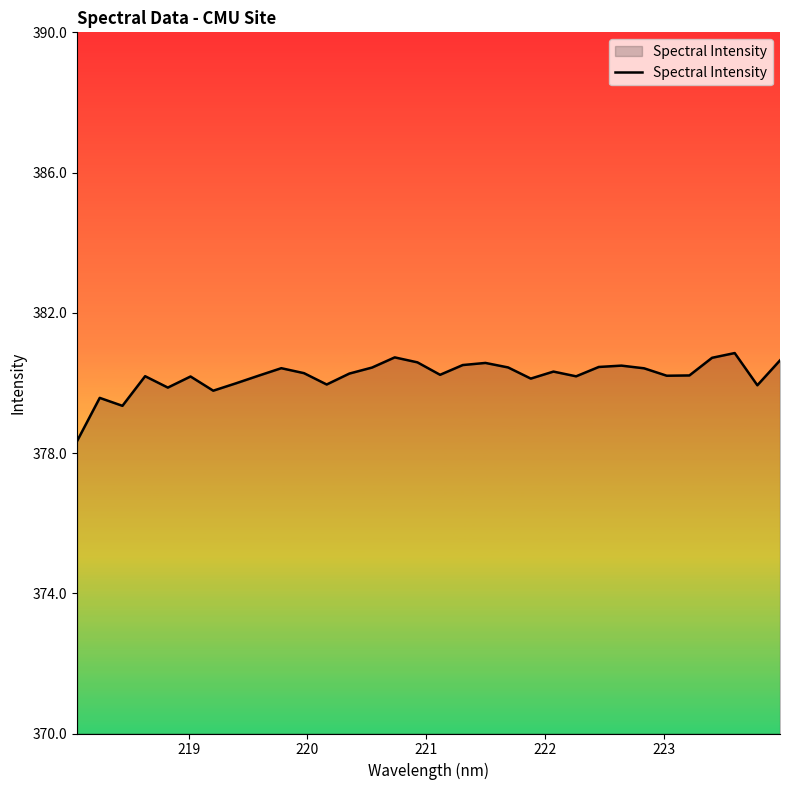

What is the smallest value displayed?

378.3